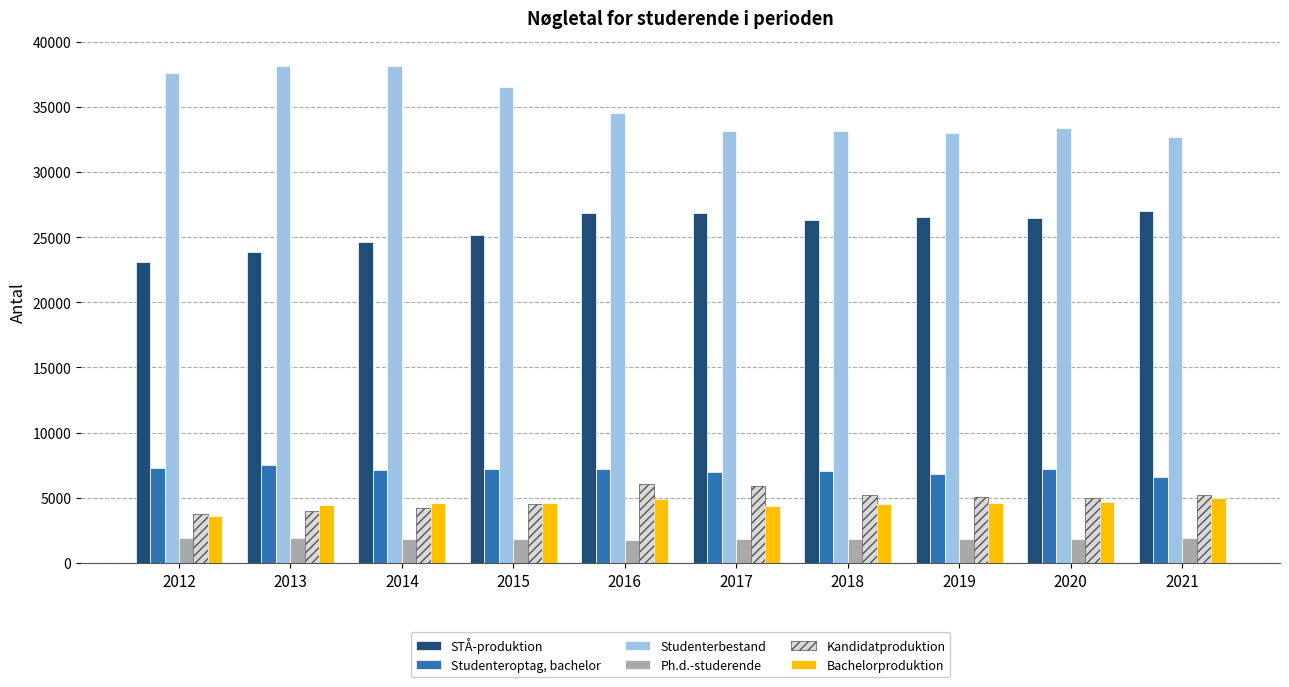

Is the value of Kandidatproduktion at 2012 greater than the value of Studenterbestand at 2019?

No